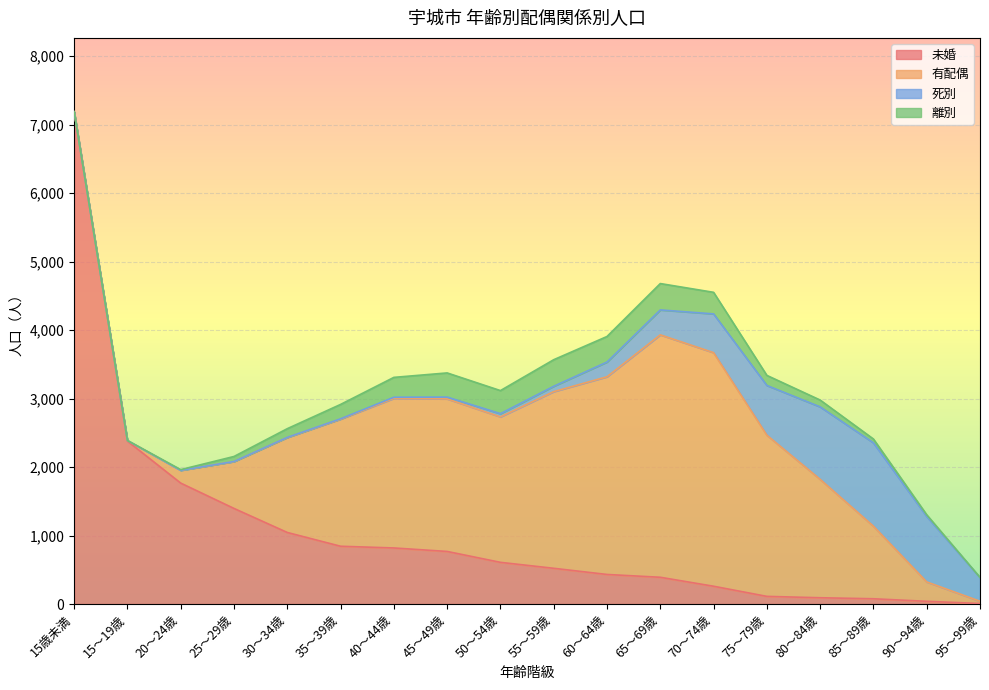

What position from the left is 55～59歳?

10